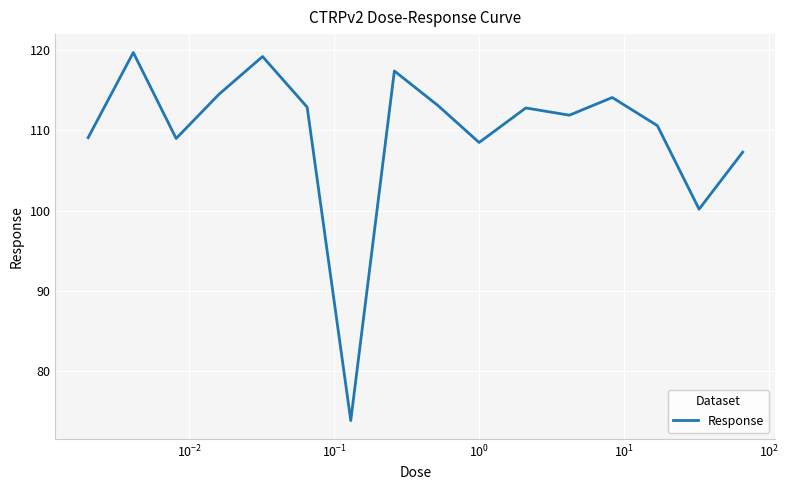

Does the chart have visible grid lines?

Yes